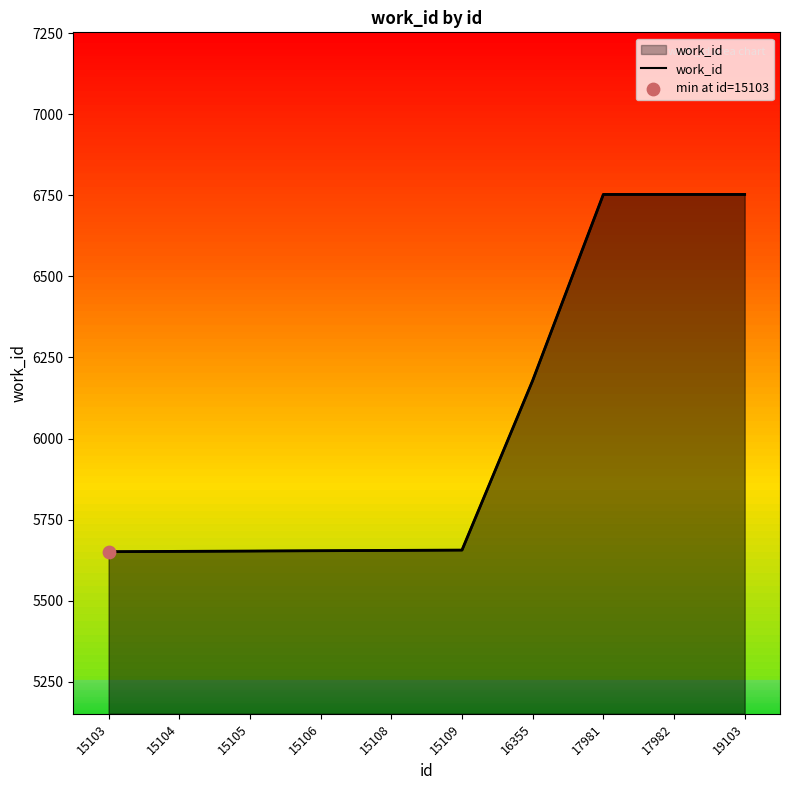

Which has a higher value, 15104 or 15106?

15106